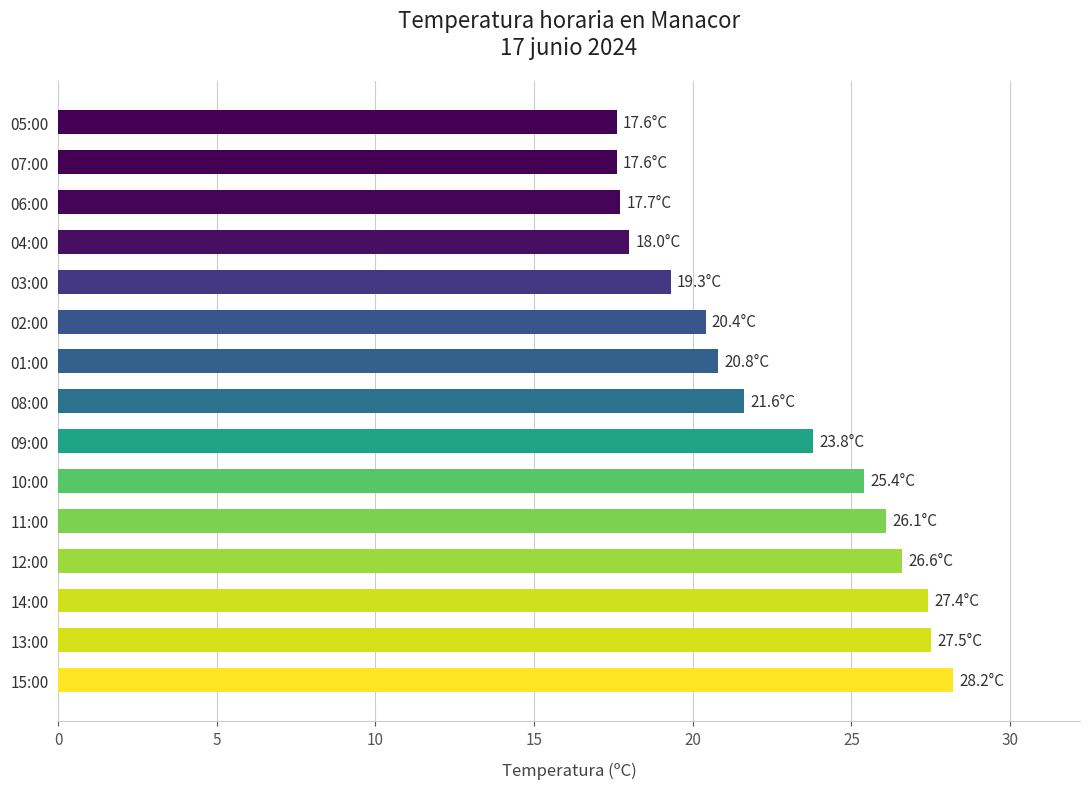

What is the change in value from 02:00 to 07:00?

-2.8